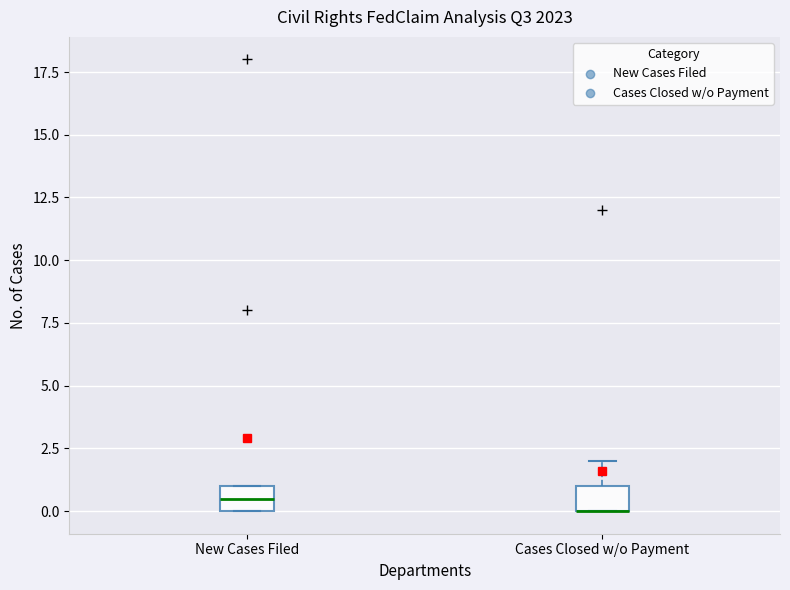

Reading left to right, read every box against the y-axis: the position of its median line, the range the box covers, and the ends of its whiskers. The values are not printed on the chart, so give them approximately, as read against the axis.

New Cases Filed: median 0.5, box 0.0 to 1.0, whiskers 0.0 to 1.0
Cases Closed w/o Payment: median 0.0 (drawn on the box's lower edge), box 0.0 to 1.0, whiskers 0.0 to 2.0